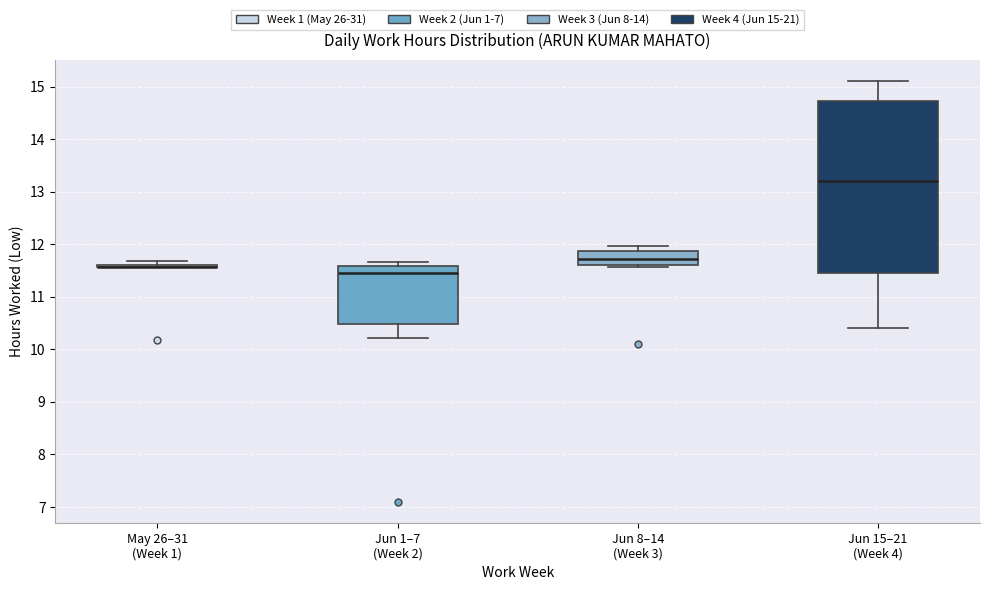

Where is the lower edge of the box for Jun 8–14 (Week 3) on the y-axis? The values are not printed on the chart, so give them approximately, as read against the axis.

11.6